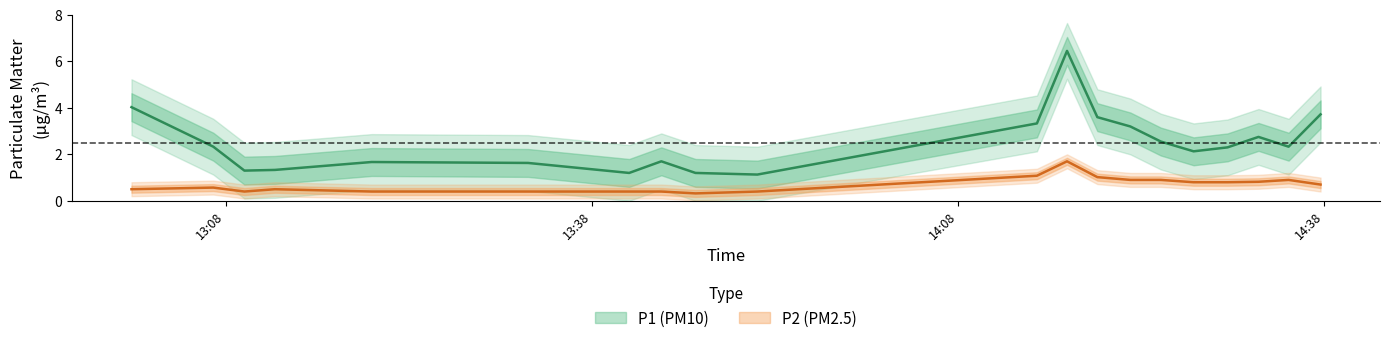

Which series has the largest total across all categories?

P1